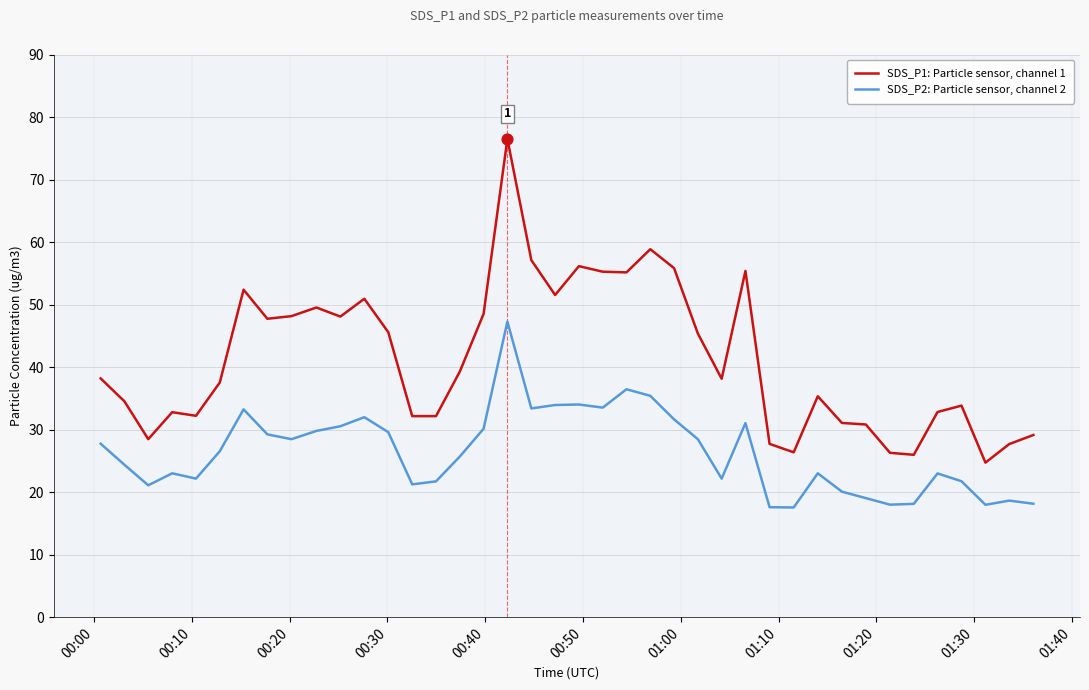

What are all the series names shown in the legend?

SDS_P1: Particle sensor, channel 1, SDS_P2: Particle sensor, channel 2